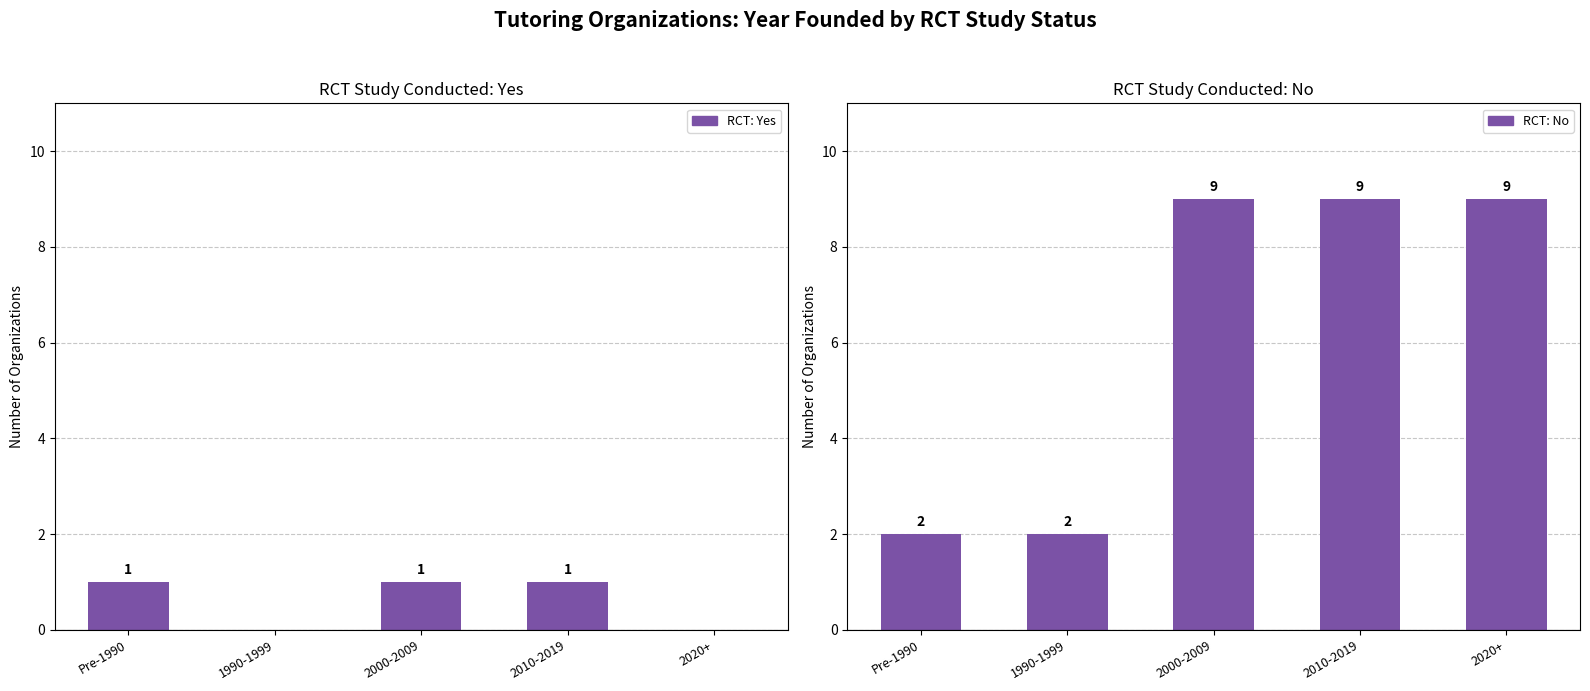

Which category has the highest value in the RCT: Yes series?

Pre-1990